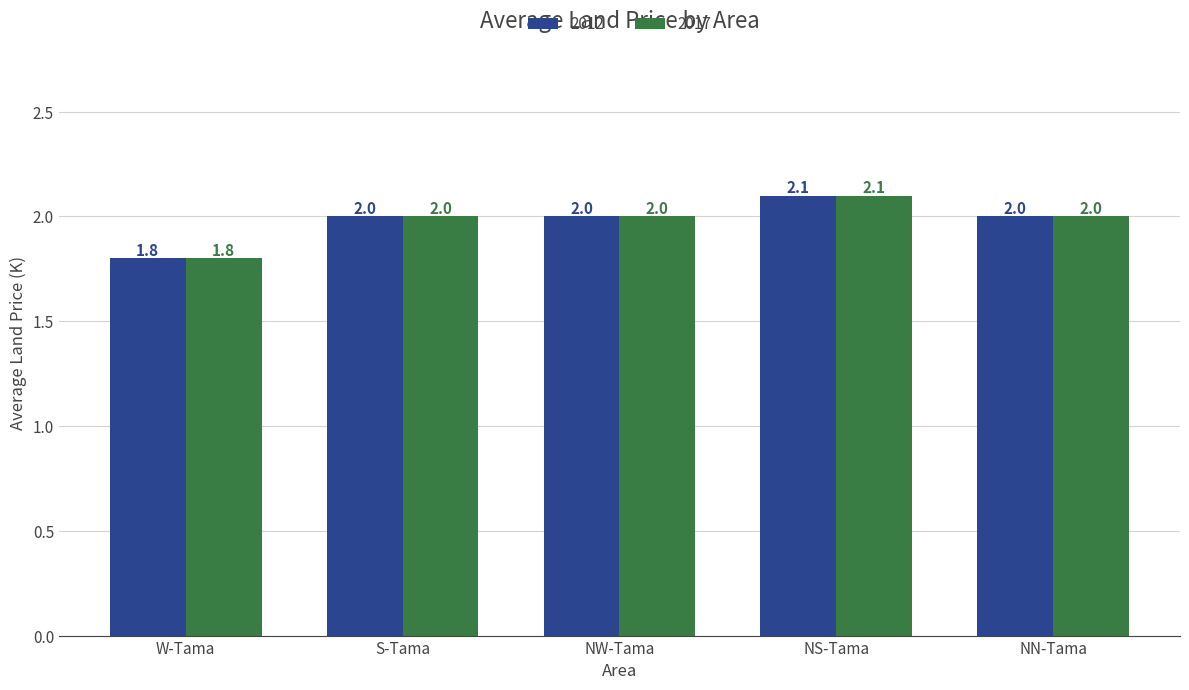

At which label is 2017 closest to 1?

W-Tama